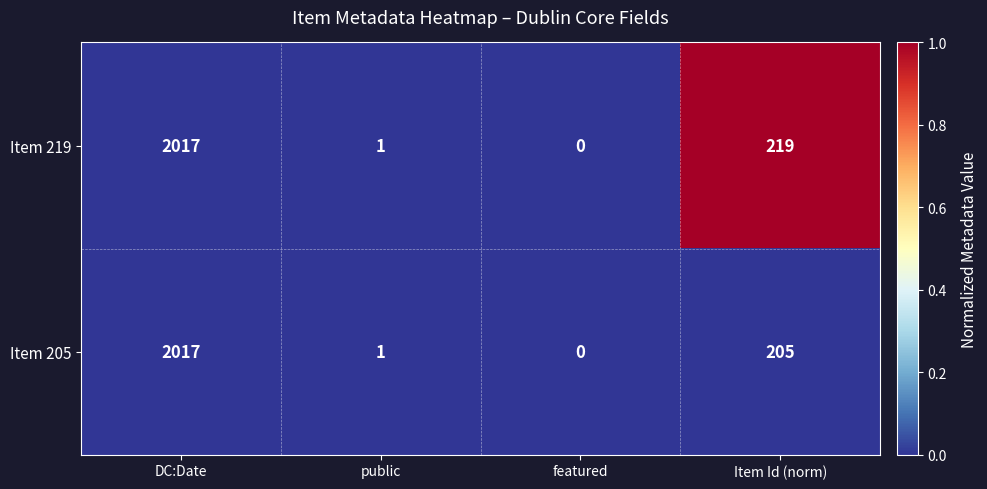

Which series has the largest total across all categories?

Item 219